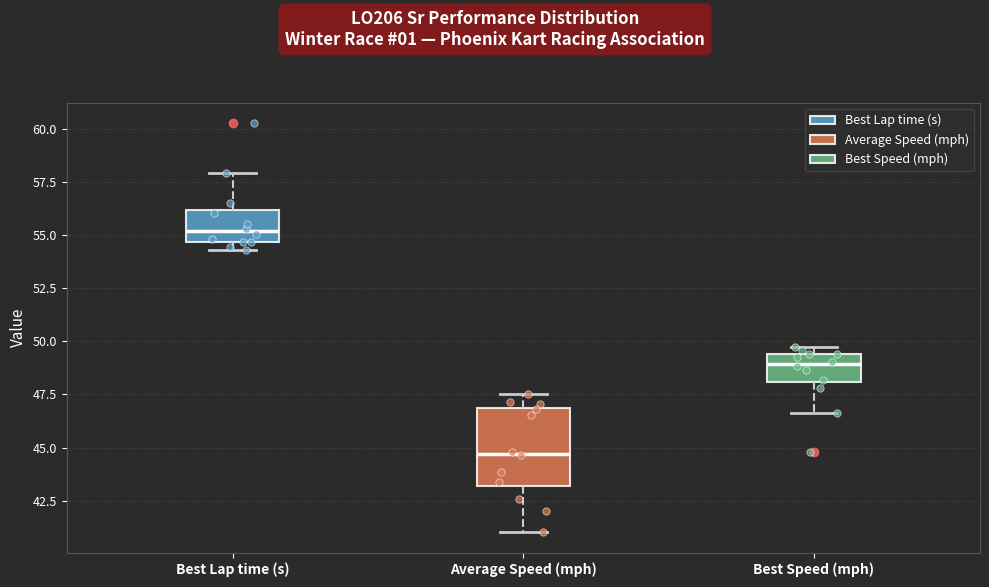

Where does the upper whisker of the box for Best Lap time (s) end on the y-axis? The values are not printed on the chart, so give them approximately, as read against the axis.

58.0